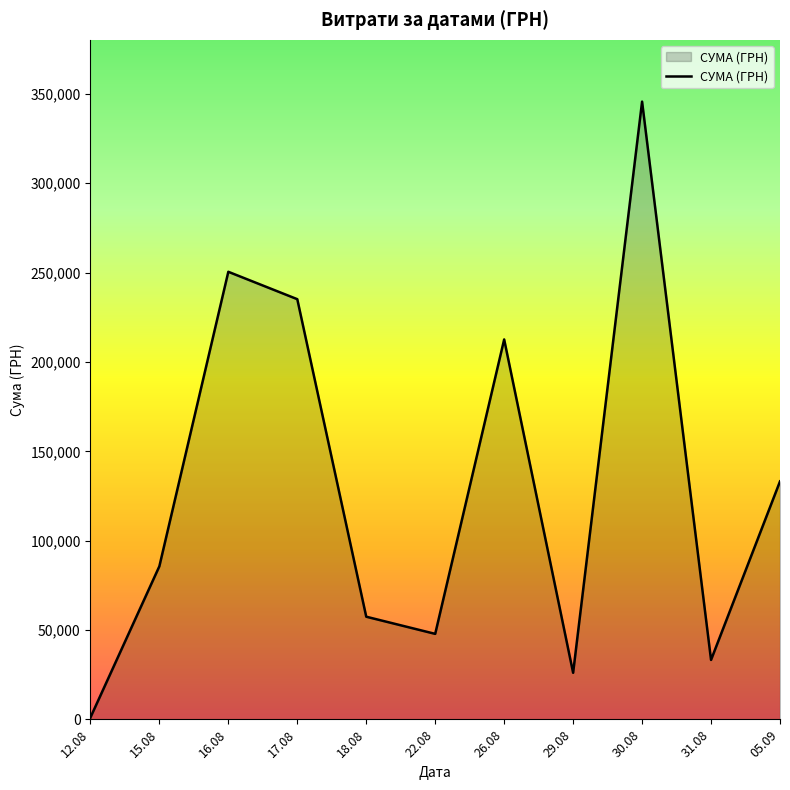

What is the difference between the maximum and minimum values?

344689.0